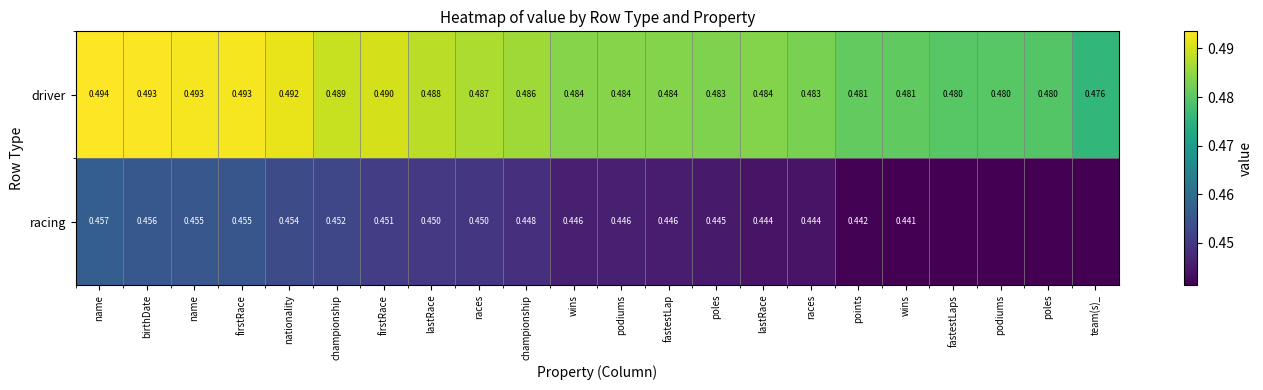

What is the total value across all series at championship?

0.9